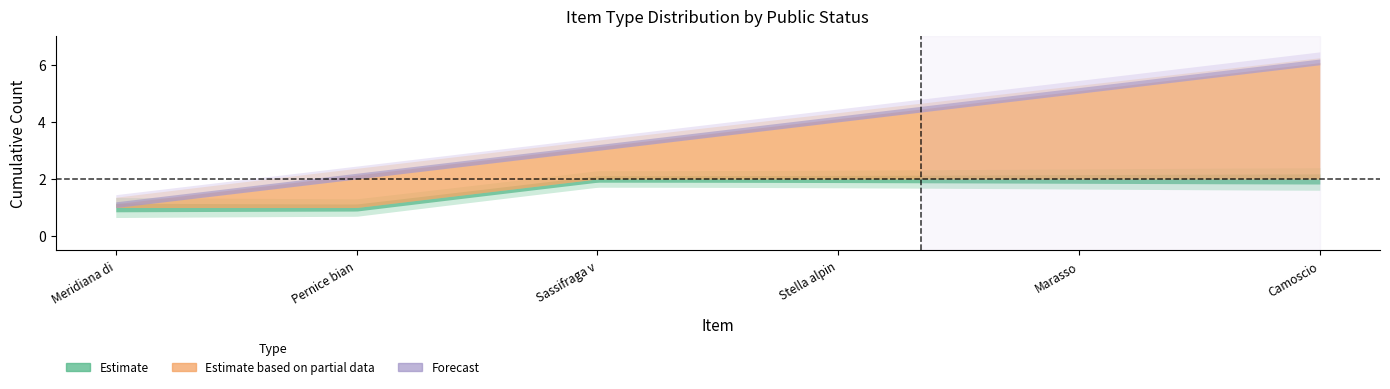

Is it true that Estimate_wide equals 1 at Camoscio?

False